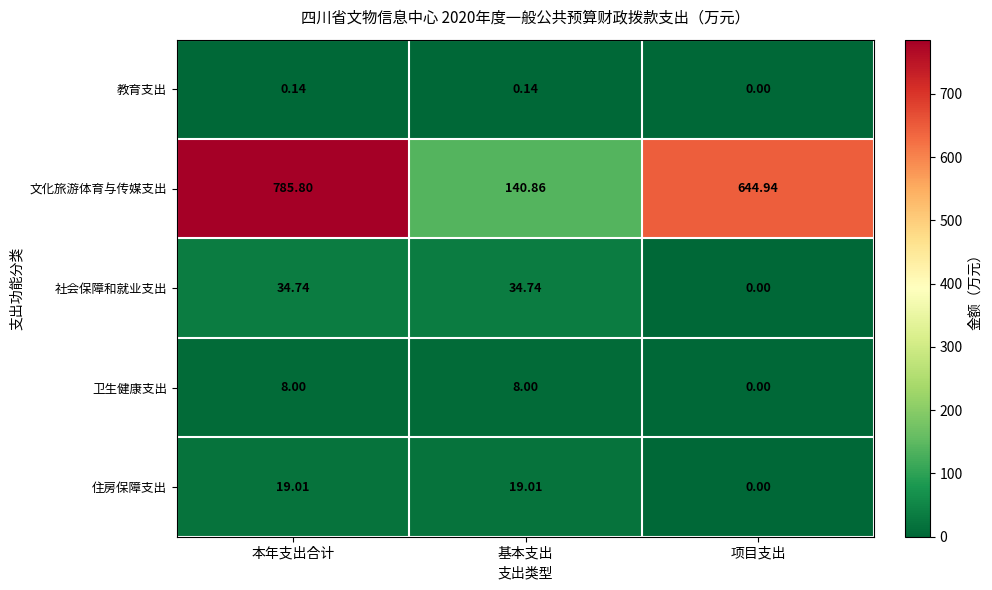

Which series has the widest spread of values?

文化旅游体育与传媒支出